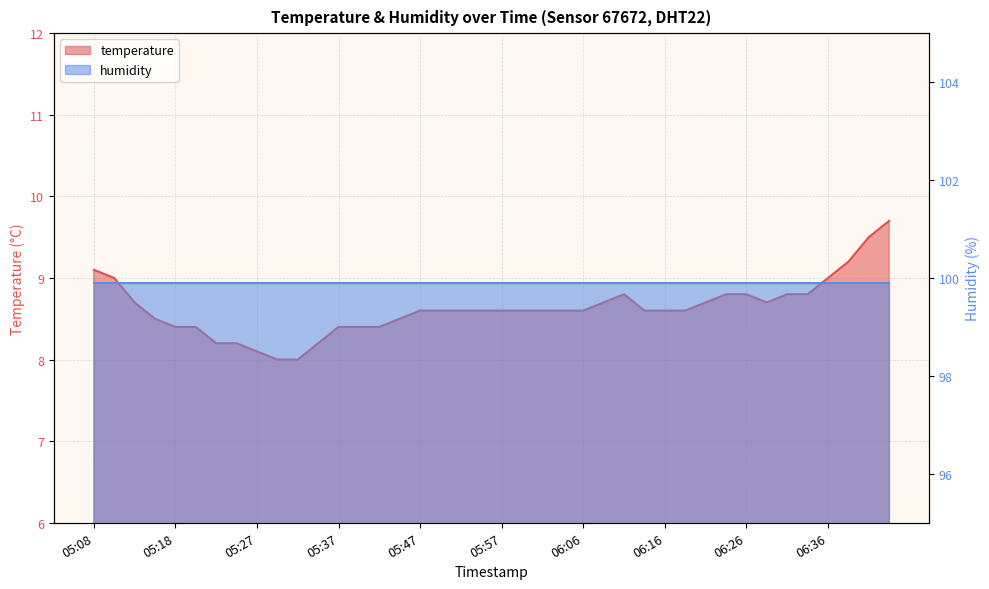

The chart shows a value of 9.0 at 06:36. True or false?

True